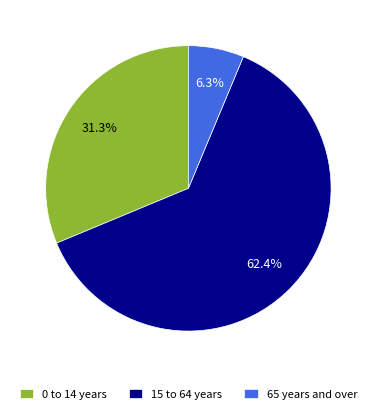

What portion of the pie excludes 0 to 14 years?

68.7%